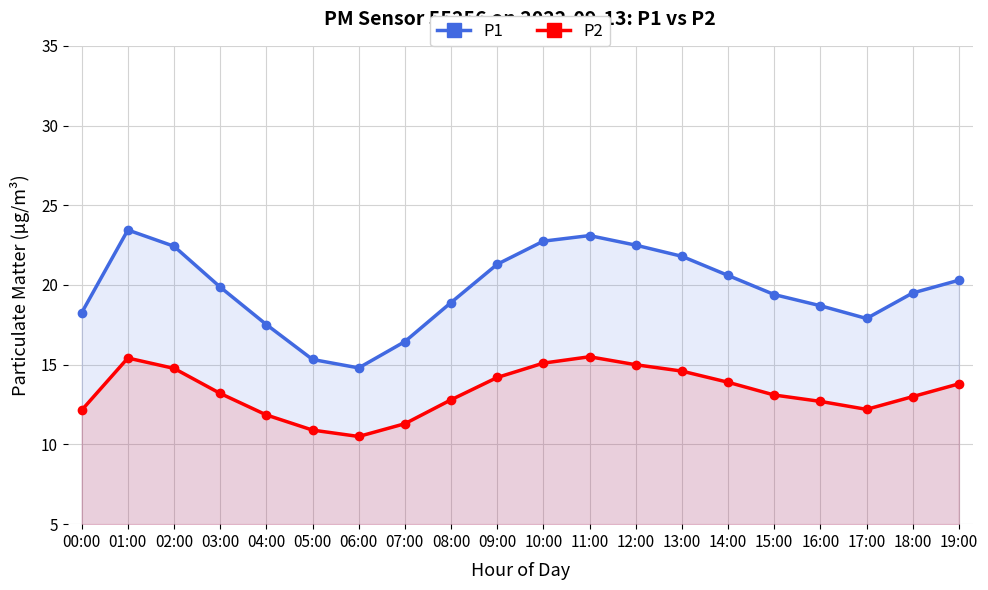

What is the spread (max minus min) of values at 09:00?

7.1